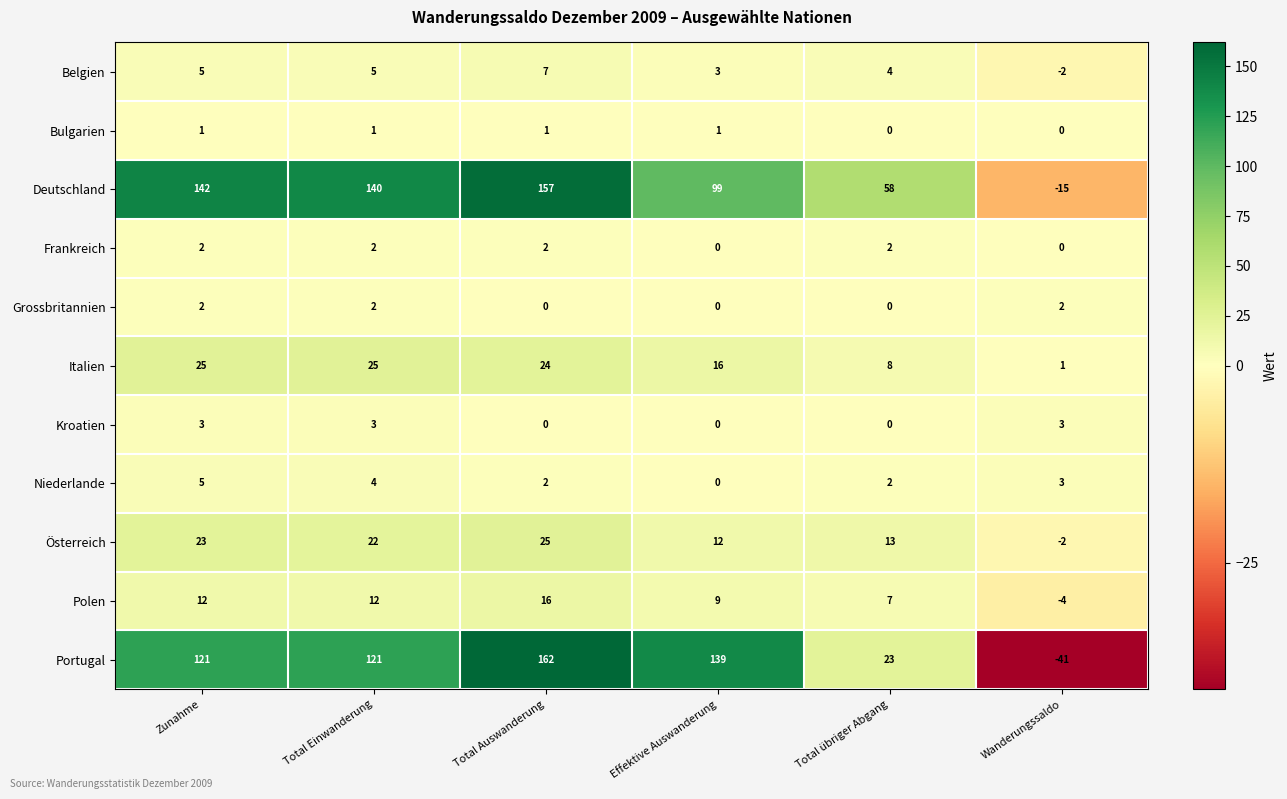

How many categories are shown in the chart?

6